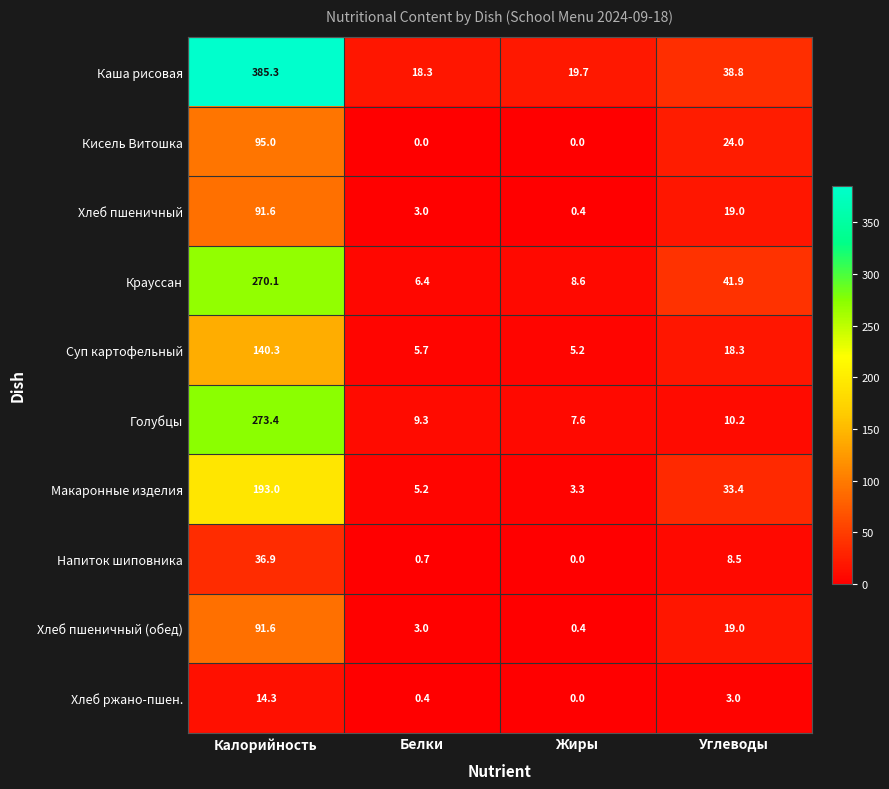

At which category does the chart reach its peak across all series?

Калорийность